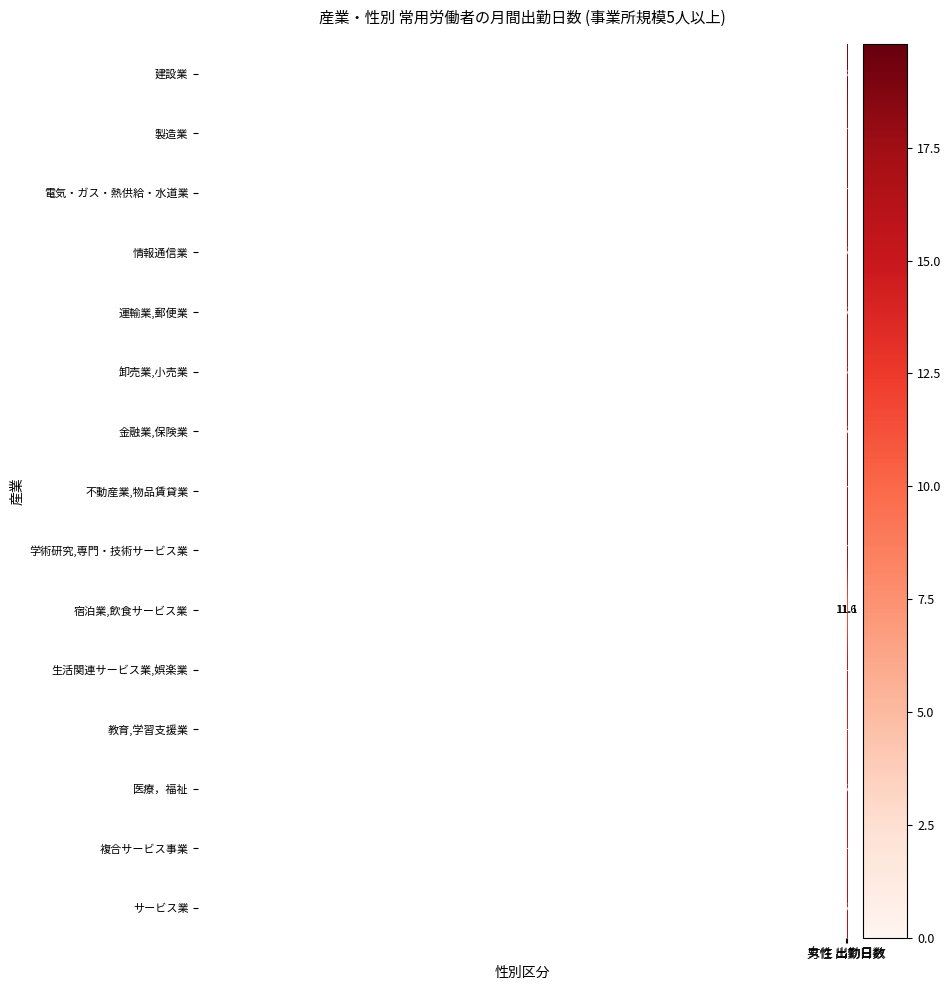

Which series has the widest spread of values?

運輸業,郵便業